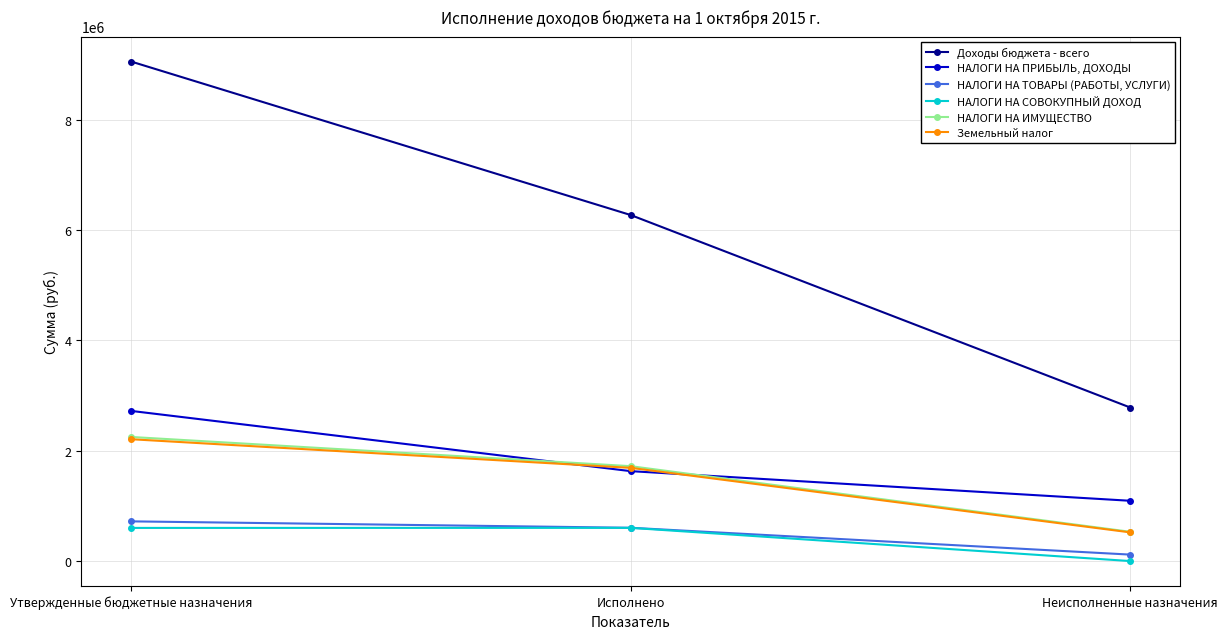

What is the difference between the Доходы бюджета - всего values at Исполнено and Неисполненные назначения?

3488051.3